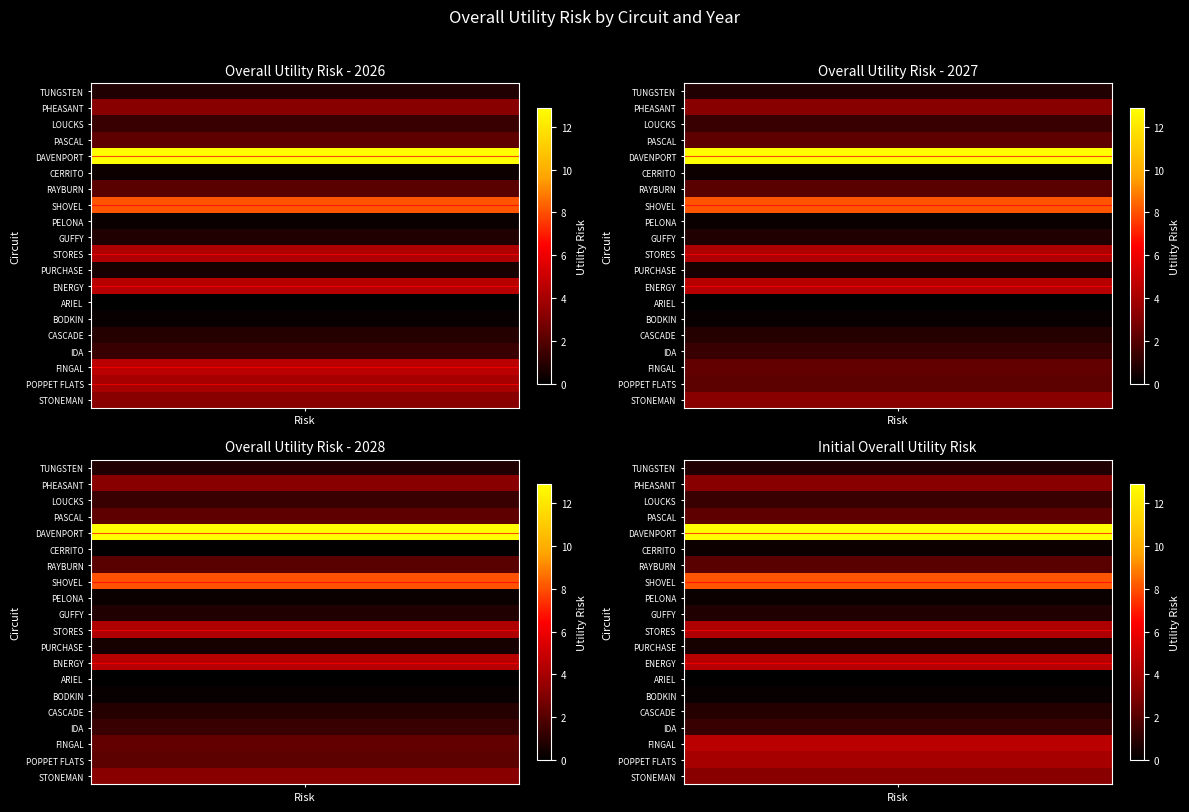

True or false: SHOVEL has a value of 8.1 at 0.

True